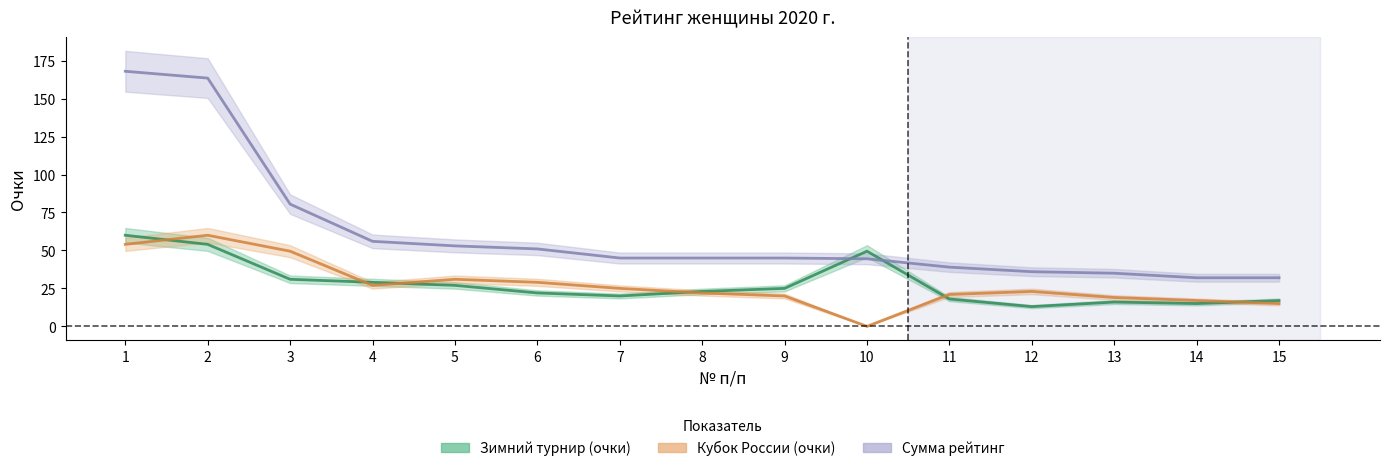

At 12, list the series in order from smallest to largest.

Зимний турнир (очки), Кубок России (очки), Сумма рейтинг